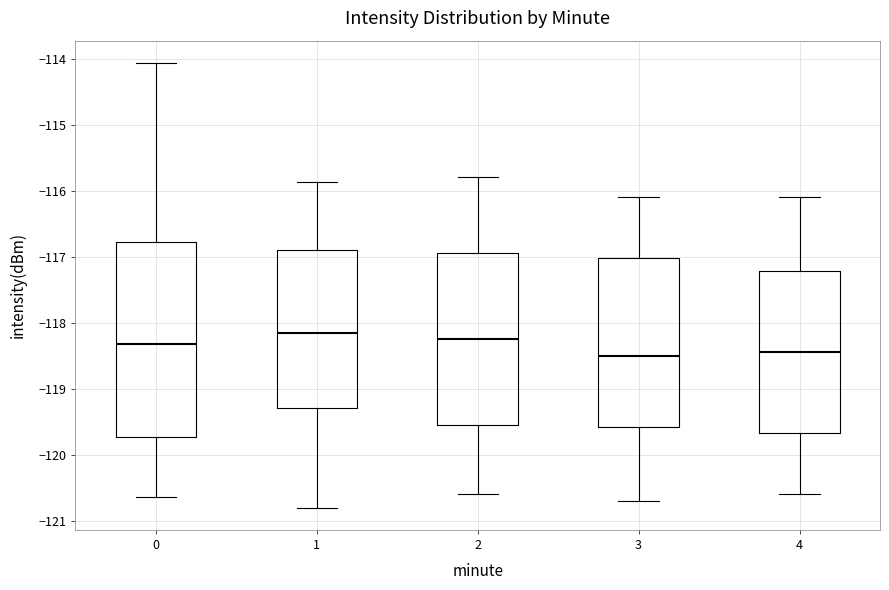

Where does the median line of the box at x = 3 sit on the y-axis? The values are not printed on the chart, so give them approximately, as read against the axis.

-118.5